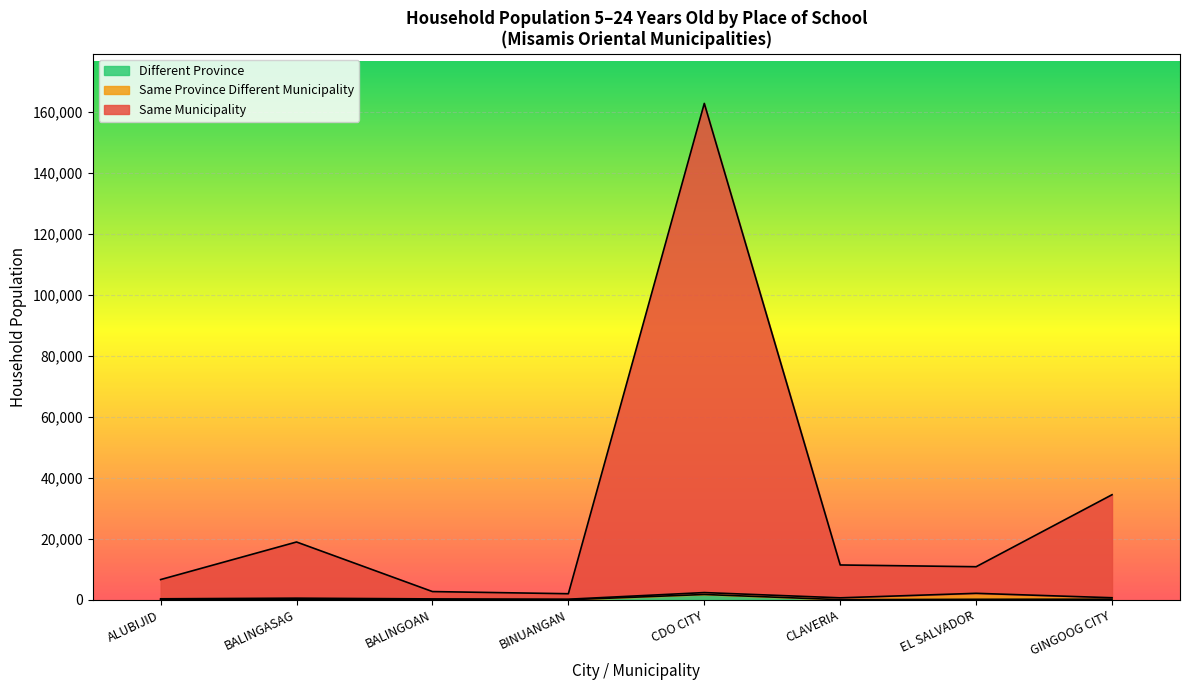

At which category does Different Province reach its first local peak?

BALINGASAG